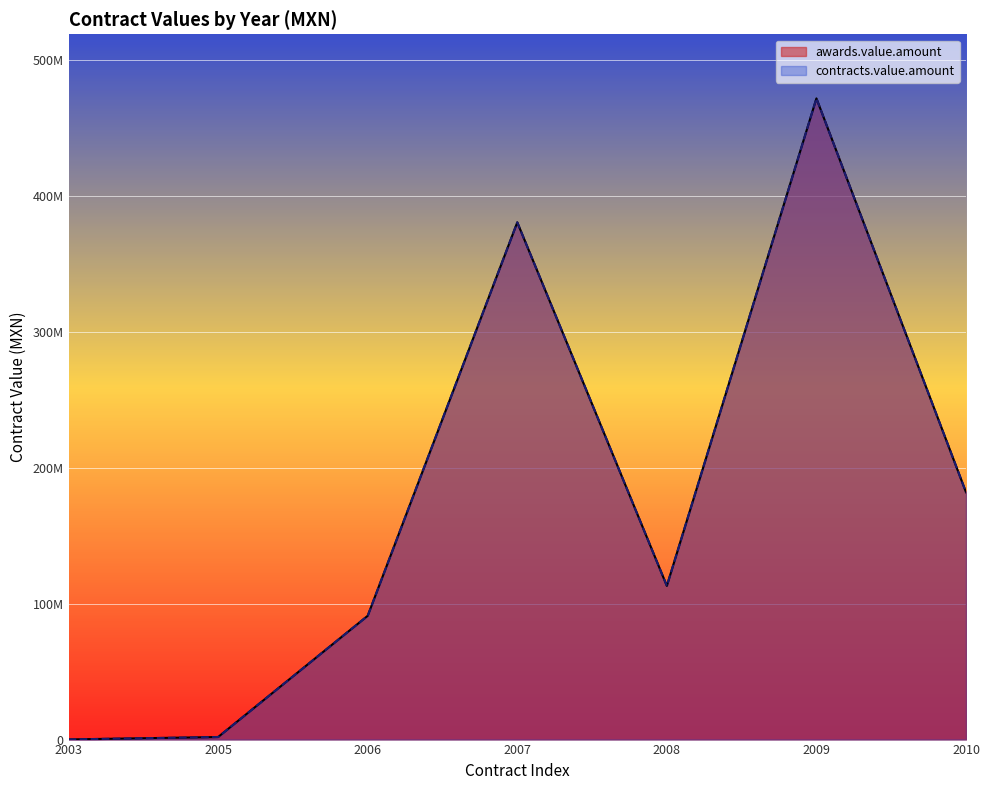

Which series has the largest total across all categories?

awards.value.amount